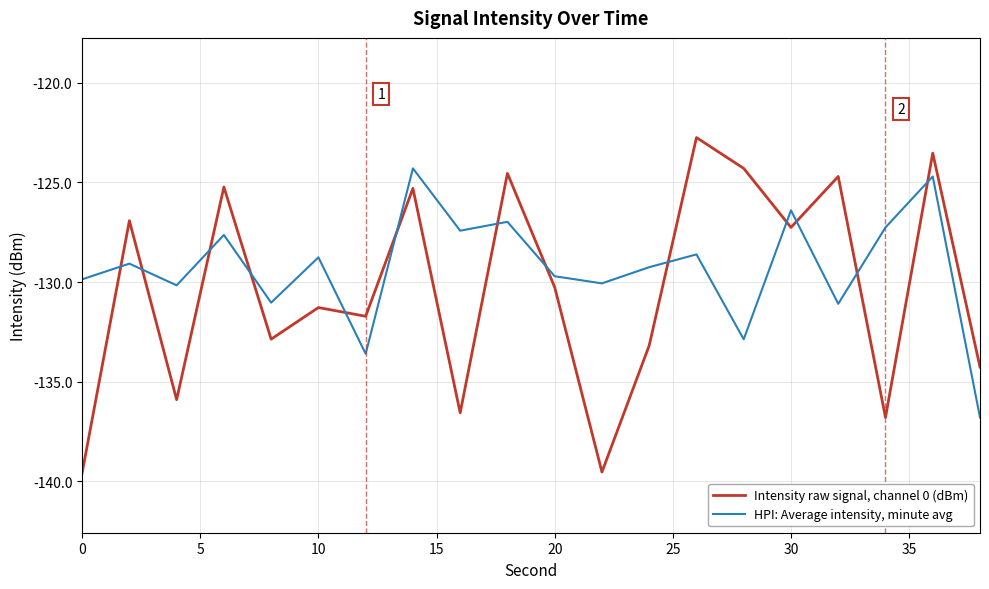

In Intensity raw signal, channel 0 (dBm), how many points are higher than both neighbors (excluding endpoints)?

8